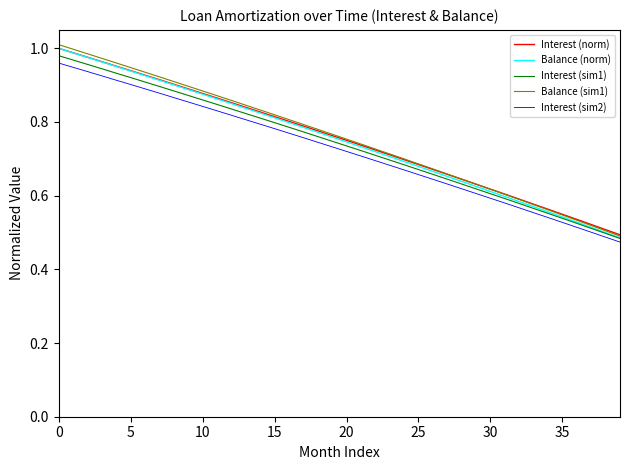

Which series has the widest spread of values?

Balance (sim1)